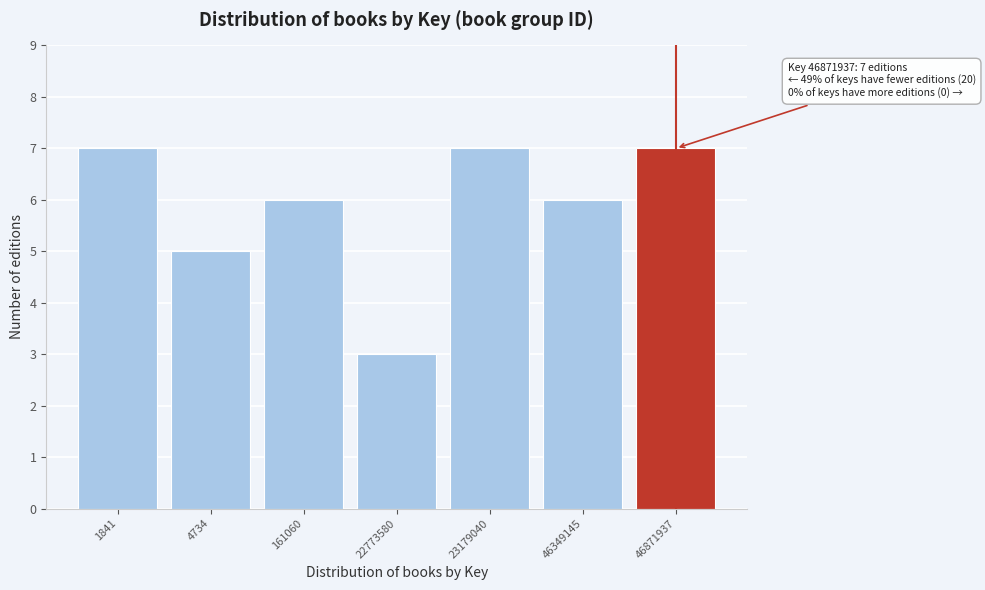

Reading left to right, transcribe all the data shown in this chart.

7	5	6	3	7	6	7